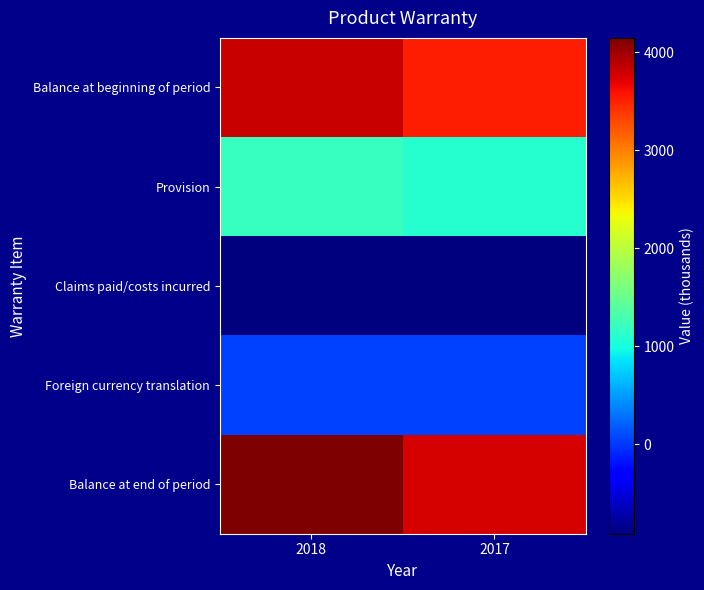

Reading left to right, what are all the values shown in this chart?

Balance at beginning of period: 2018=3823	2017=3526
Provision: 2018=1195	2017=1086
Claims paid/costs incurred: 2018=-913	2017=-901
Foreign currency translation: 2018=43	2017=53
Balance at end of period: 2018=4148	2017=3764